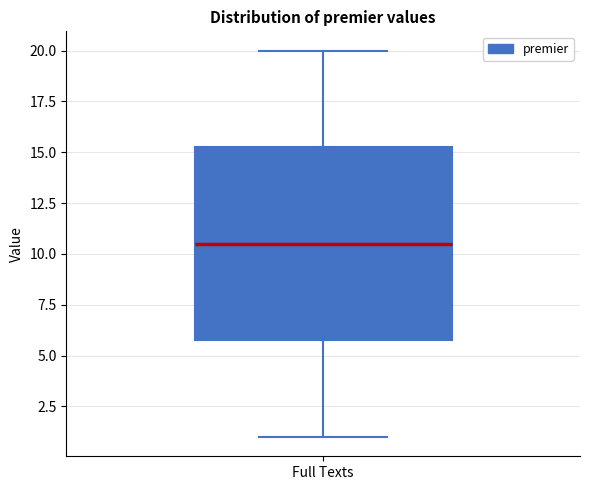

Where does the lower whisker of the box for Full Texts end on the y-axis? The values are not printed on the chart, so give them approximately, as read against the axis.

1.0